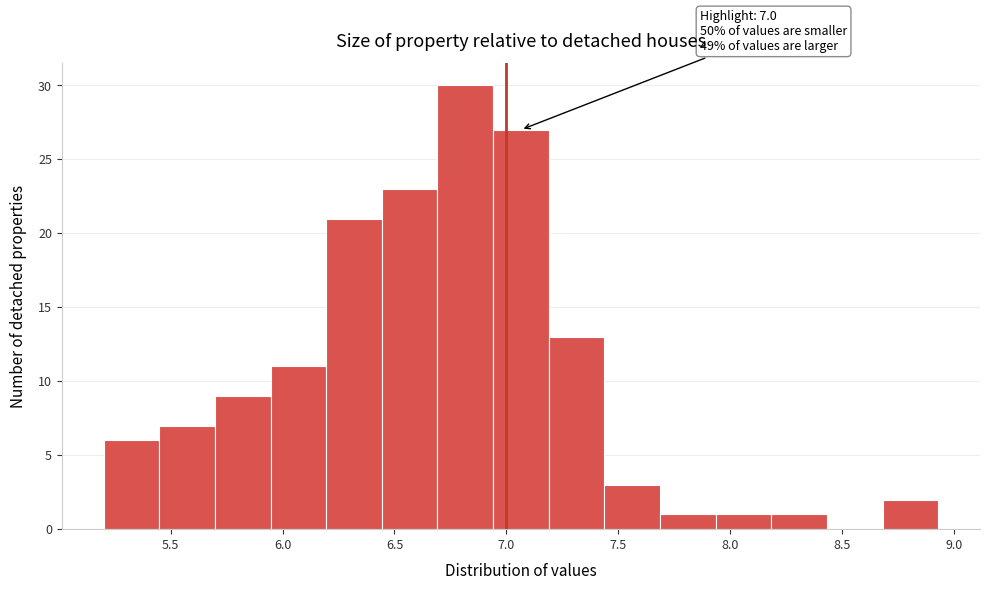

Which range on the x-axis has the tallest bar?

6.70 to 6.95